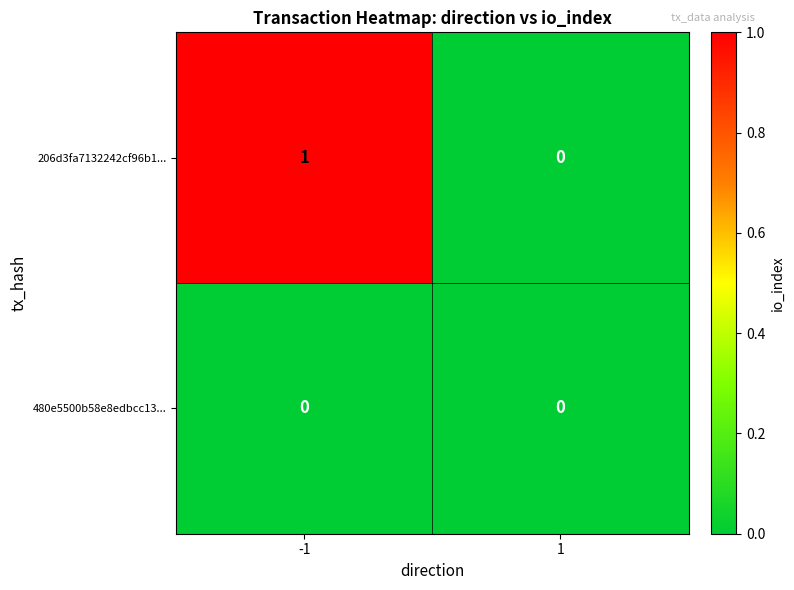

The 480e5500b58e8edbcc13... series shows 0 at -1. True or false?

True